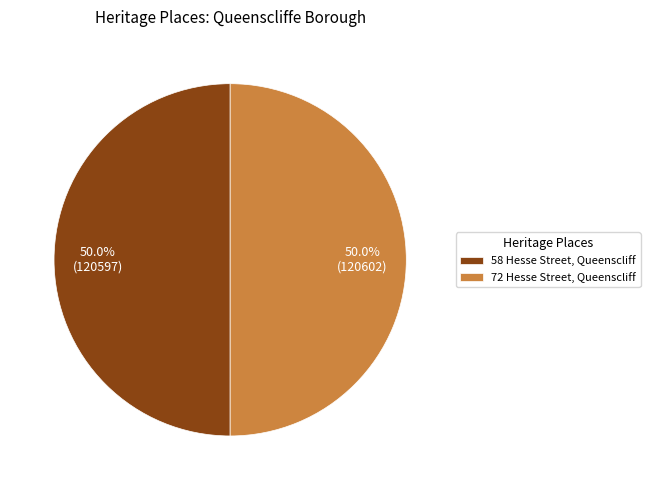

What portion of the pie excludes 58 Hesse Street, Queenscliff?

50.0%